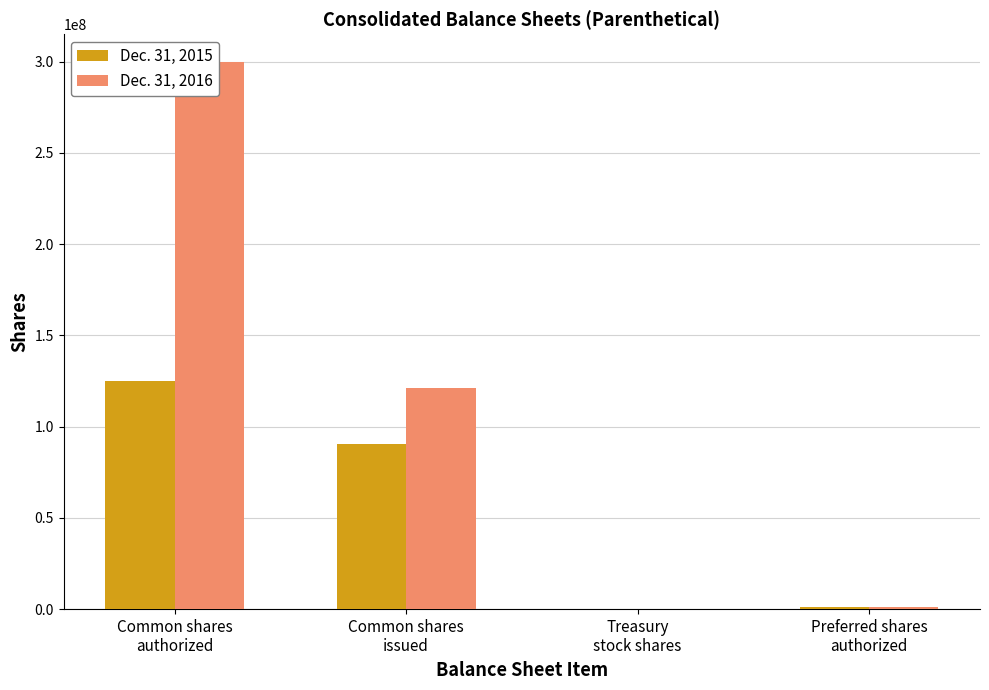

What is the lowest value of the Dec. 31, 2015 series?

133492